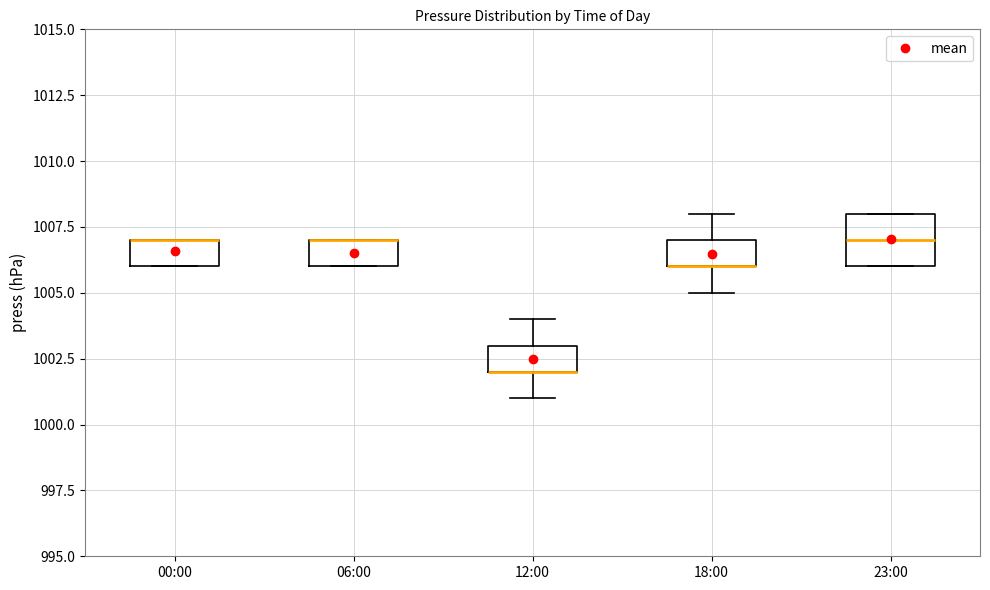

Which box is the tallest, from its lower edge to its upper edge?

23:00